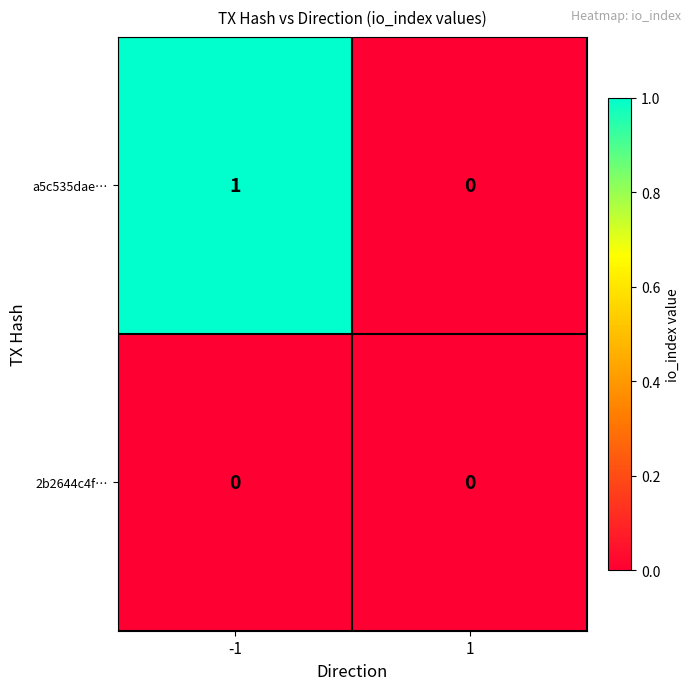

Count the number of data series in this chart.

2